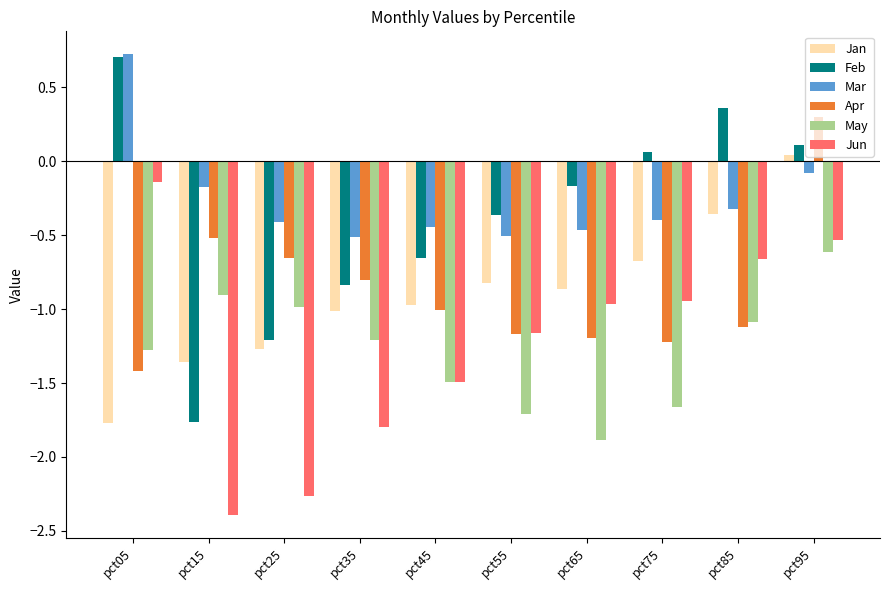

How many groups of bars are there?

10